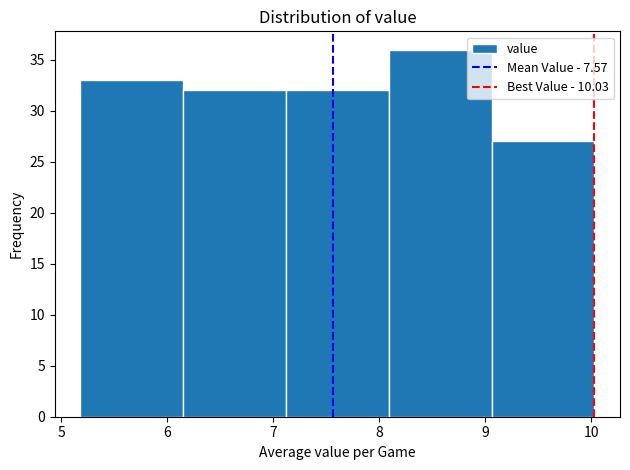

What is the height of the bar covering 7.12 to 8.09 on the x-axis? Neither the bar edges nor the heights are printed on the chart, so give them approximately, as read against the axes.

32